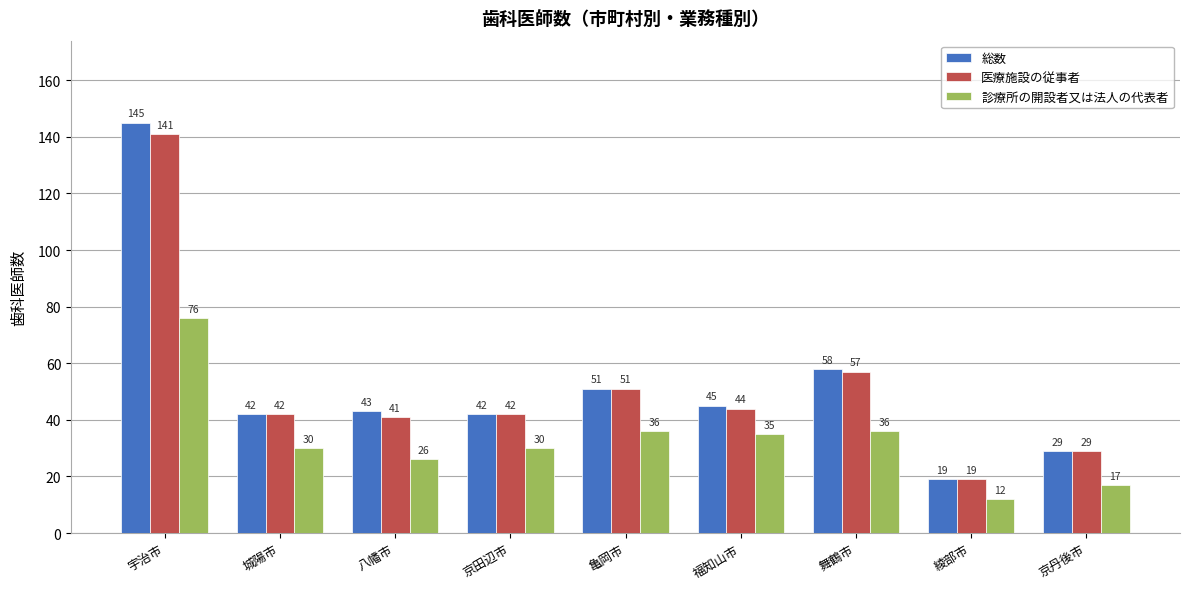

Reading right to left, what are all the values shown in this chart?

総数: 29	19	58	45	51	42	43	42	145
医療施設の従事者: 29	19	57	44	51	42	41	42	141
診療所の開設者又は法人の代表者: 17	12	36	35	36	30	26	30	76